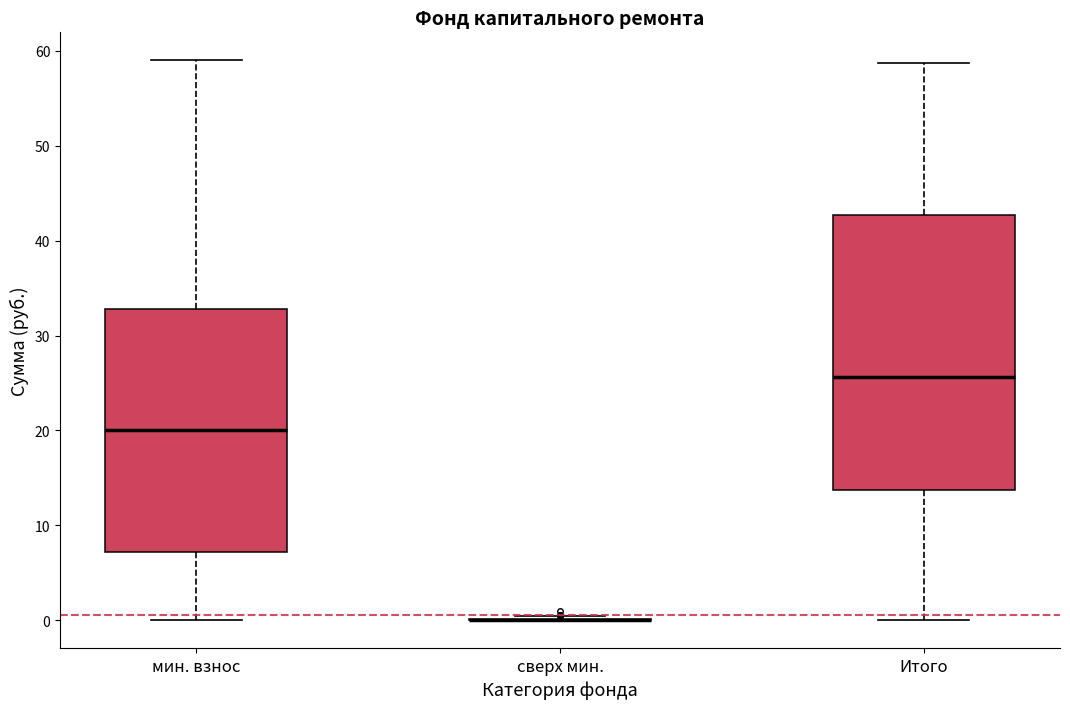

Reading left to right, read every box against the y-axis: the position of its median line, the range the box covers, and the ends of its whiskers. The values are not printed on the chart, so give them approximately, as read against the axis.

мин. взнос: median 20, box 7 to 33, whiskers 0 to 59
сверх мин.: box collapsed to a line at 0, whiskers 0 to 0
Итого: median 26, box 14 to 43, whiskers 0 to 59